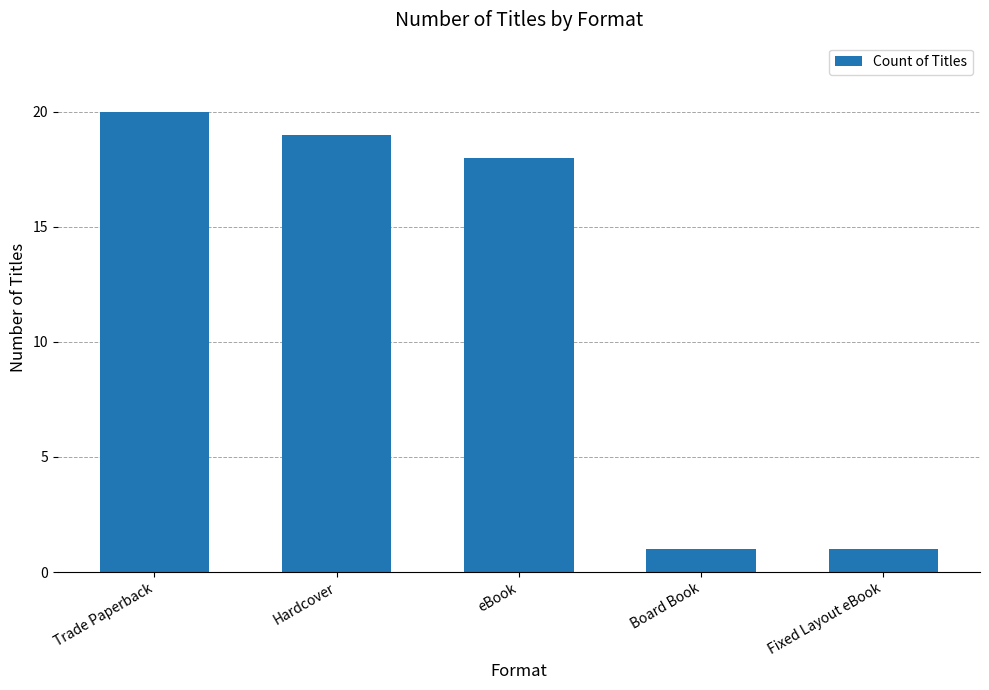

Which category has the highest value across all series?

Trade Paperback